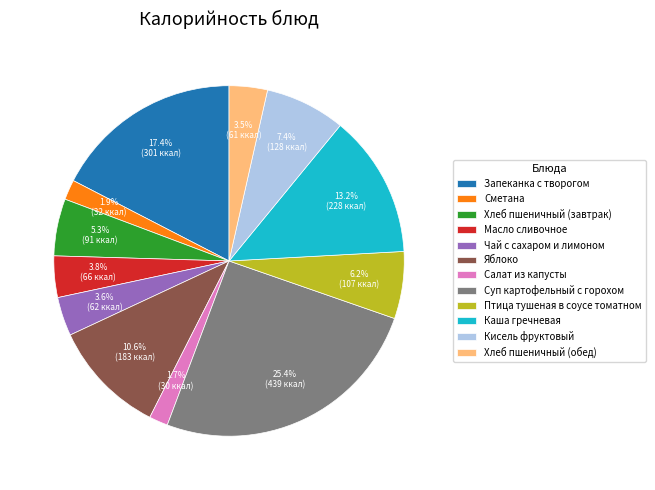

True or false: Хлеб пшеничный (завтрак) accounts for 5% of the total.

True